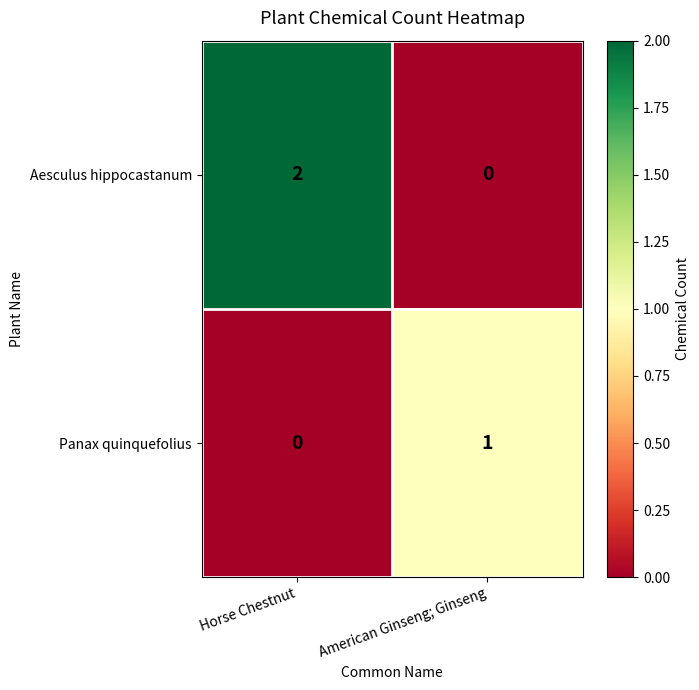

How many series are shown in this chart?

2